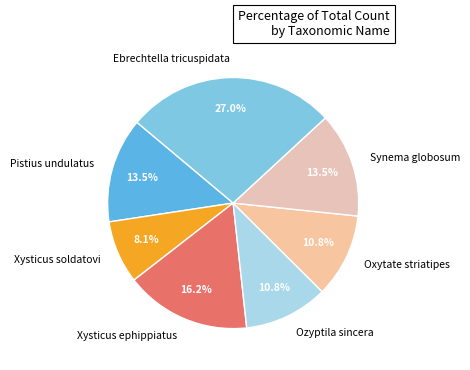

Is there any slice that represents more than half of the pie?

No